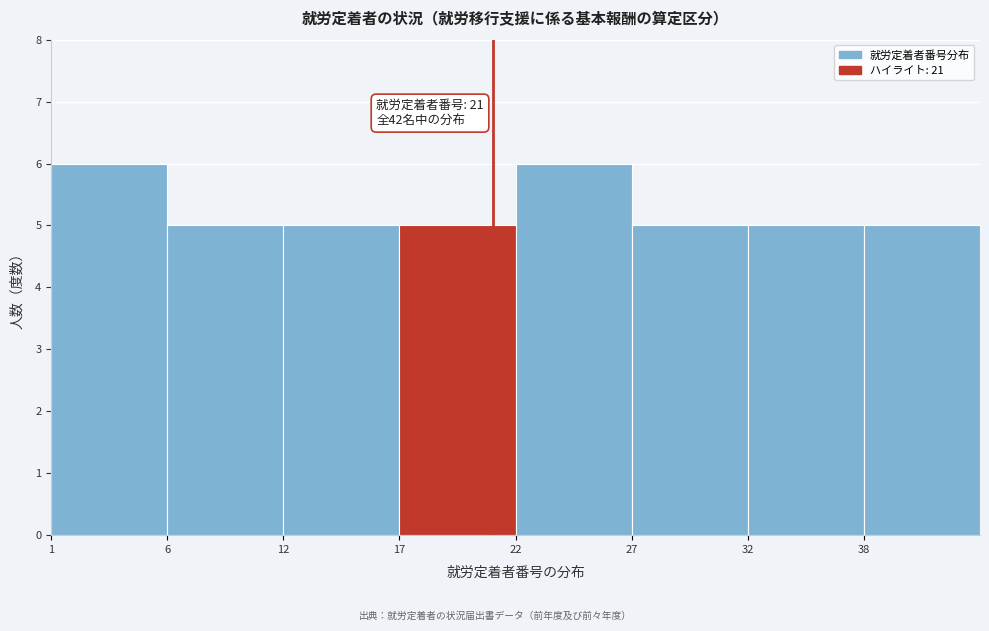

Reading left to right, transcribe all the data shown in this chart.

1=6	6=5	12=5	17=5	22=6	27=5	32=5	38=5